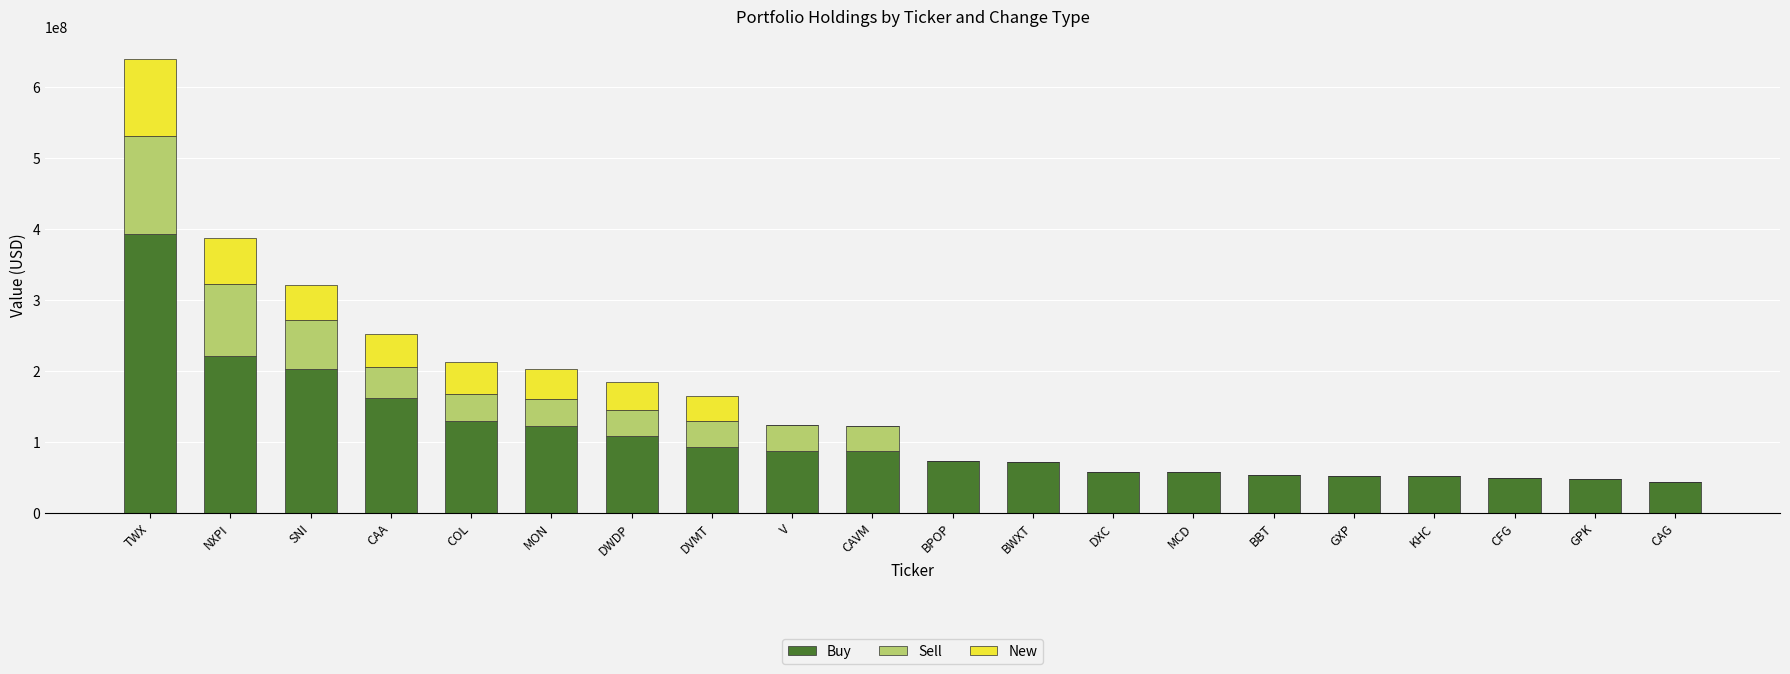

What is the total value across all series at NXPI?

387386000